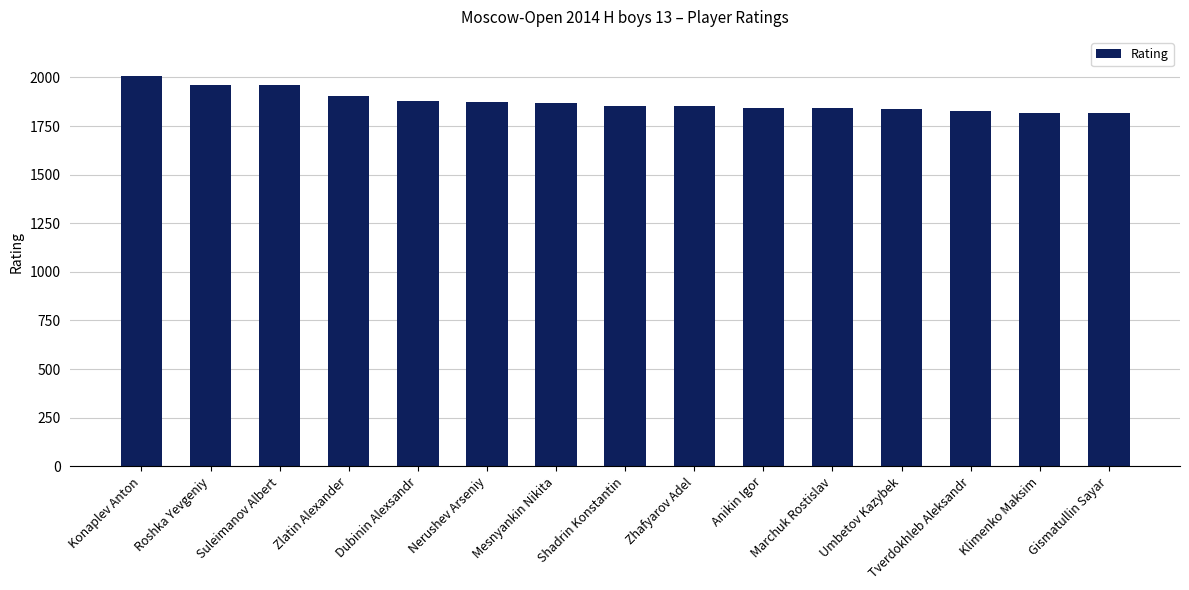

What is the label of the 14th bar from the left?

Klimenko Maksim